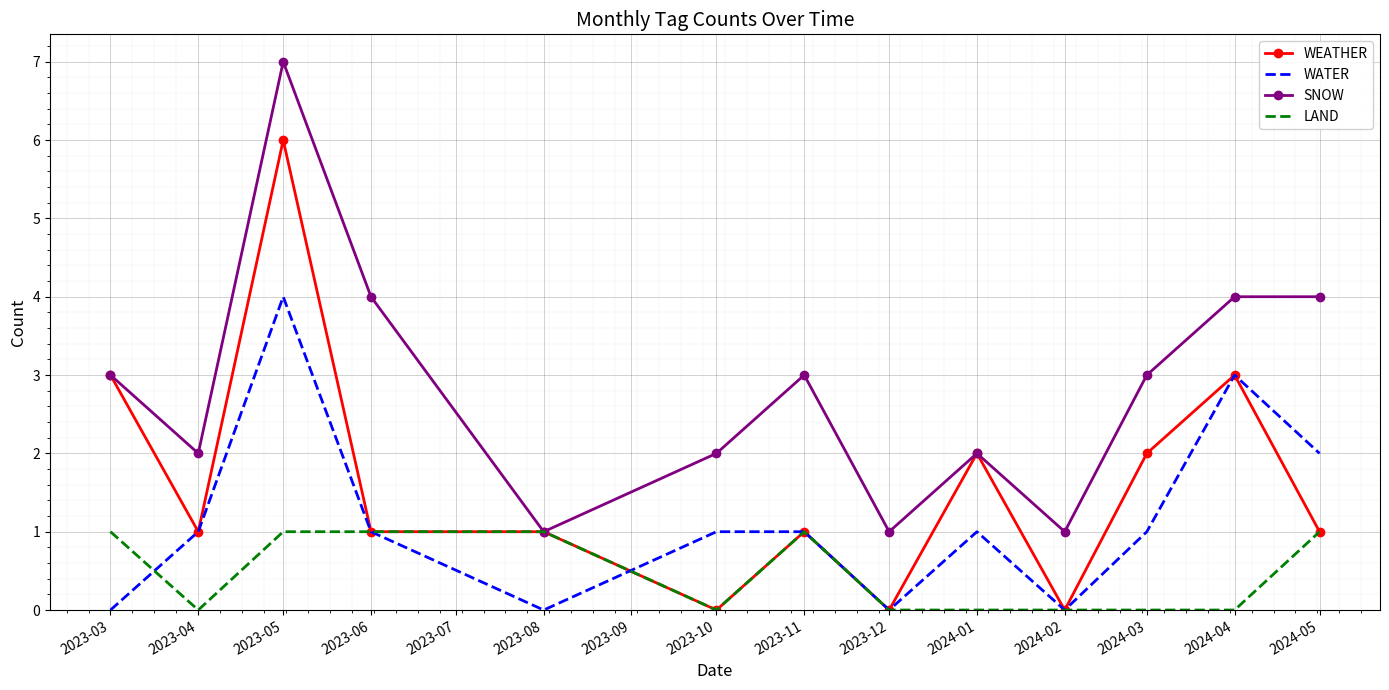

Is it true that WATER equals 1 at 2023-10?

True